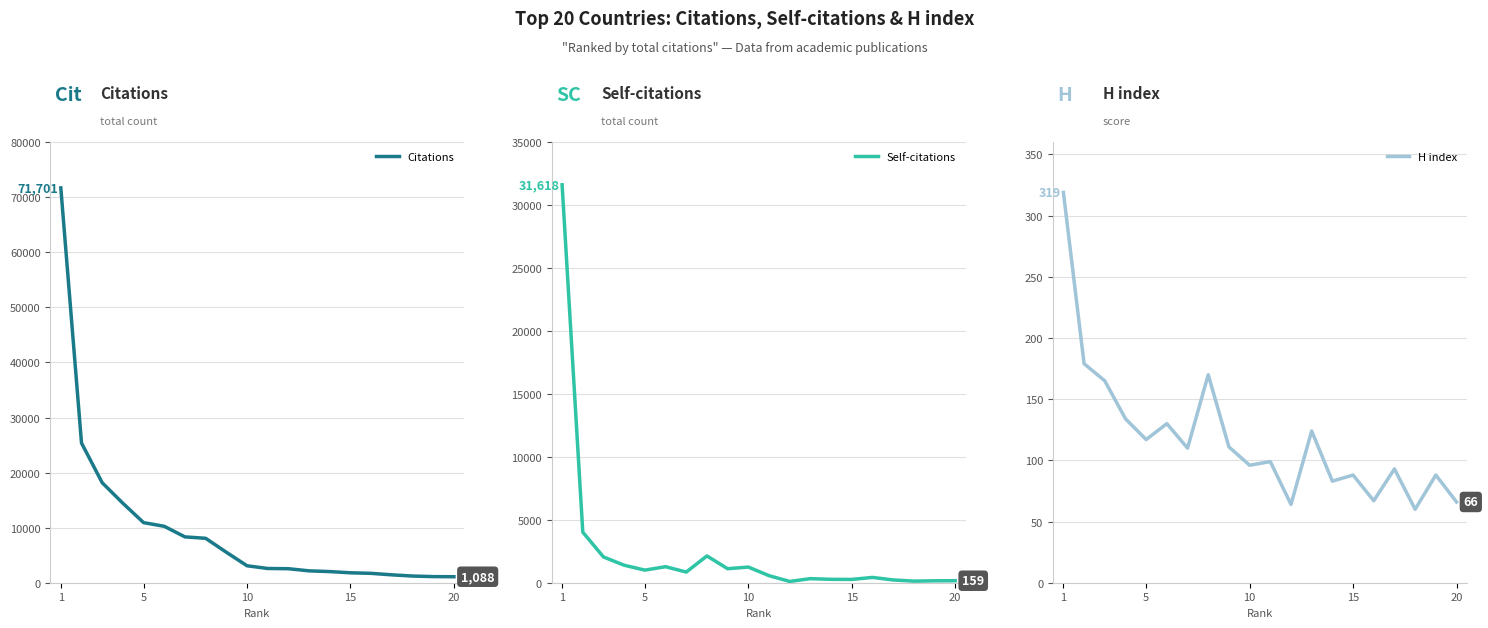

Is this an area chart (filled region under the line)?

No